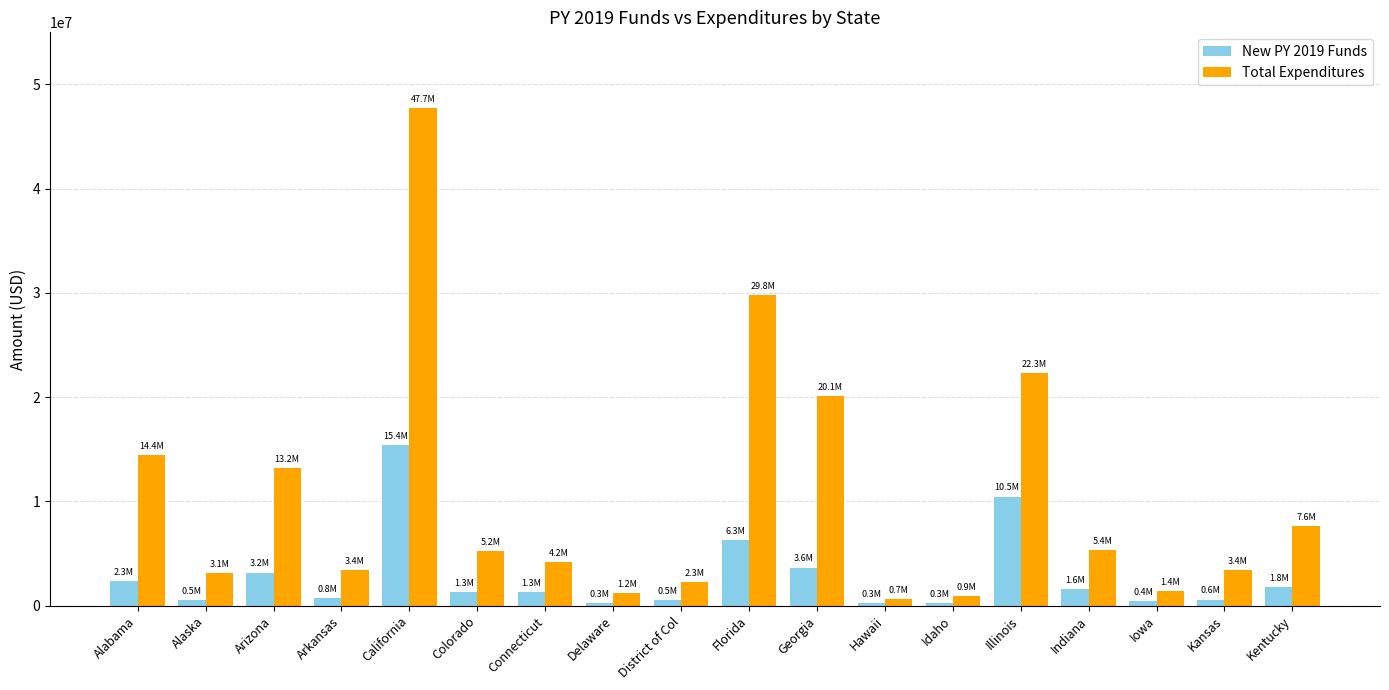

List the series in order of their peak value, lowest first.

New PY 2019 Funds, Total Expenditures